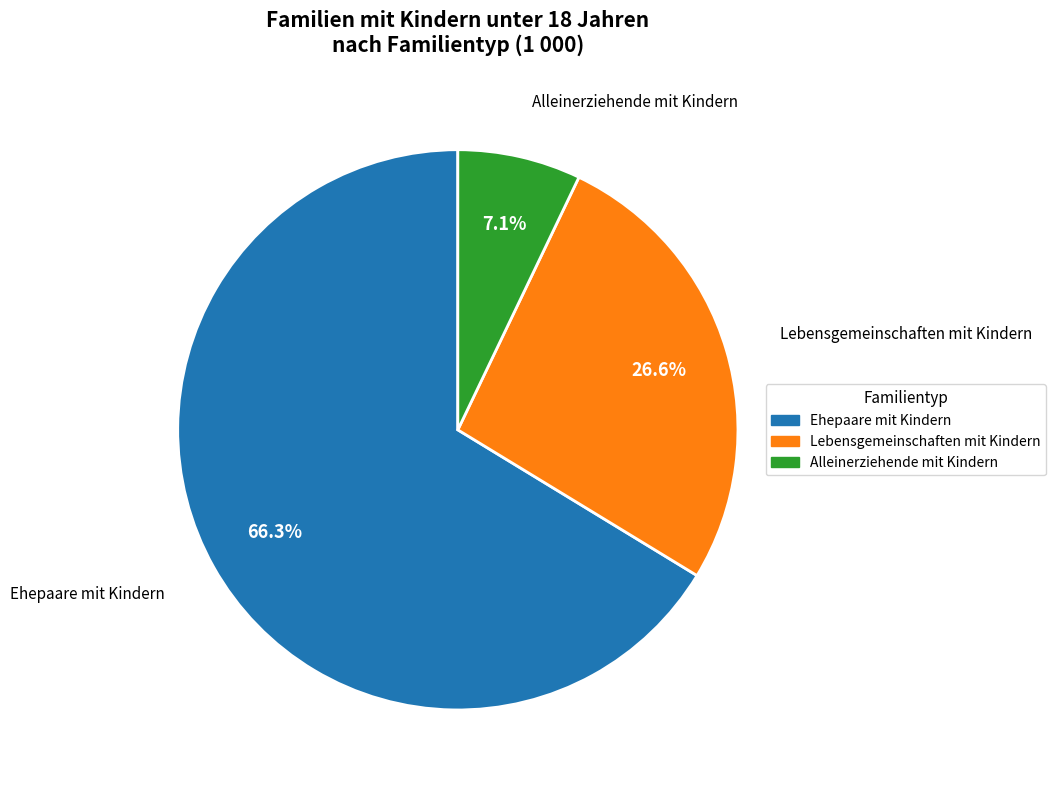

Does Alleinerziehende mit Kindern account for over 50% of the chart?

No